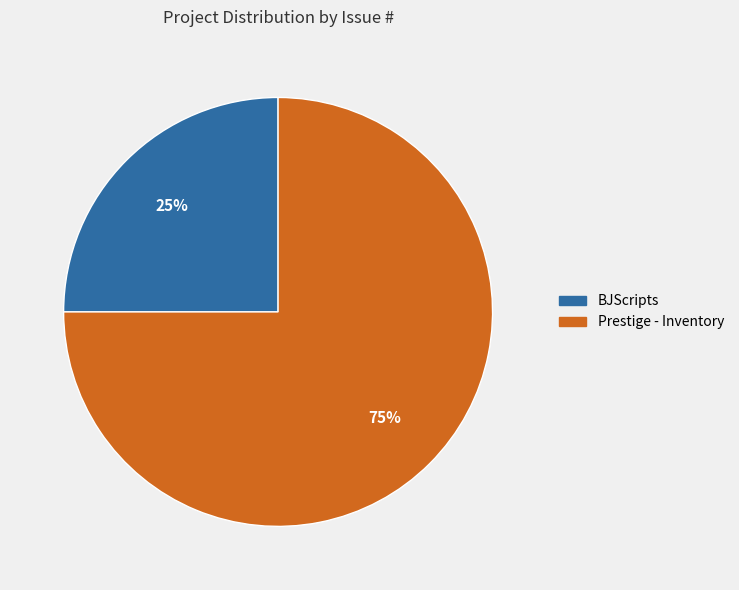

To the nearest percent, what is the difference between the largest and smallest slice percentages?

50%